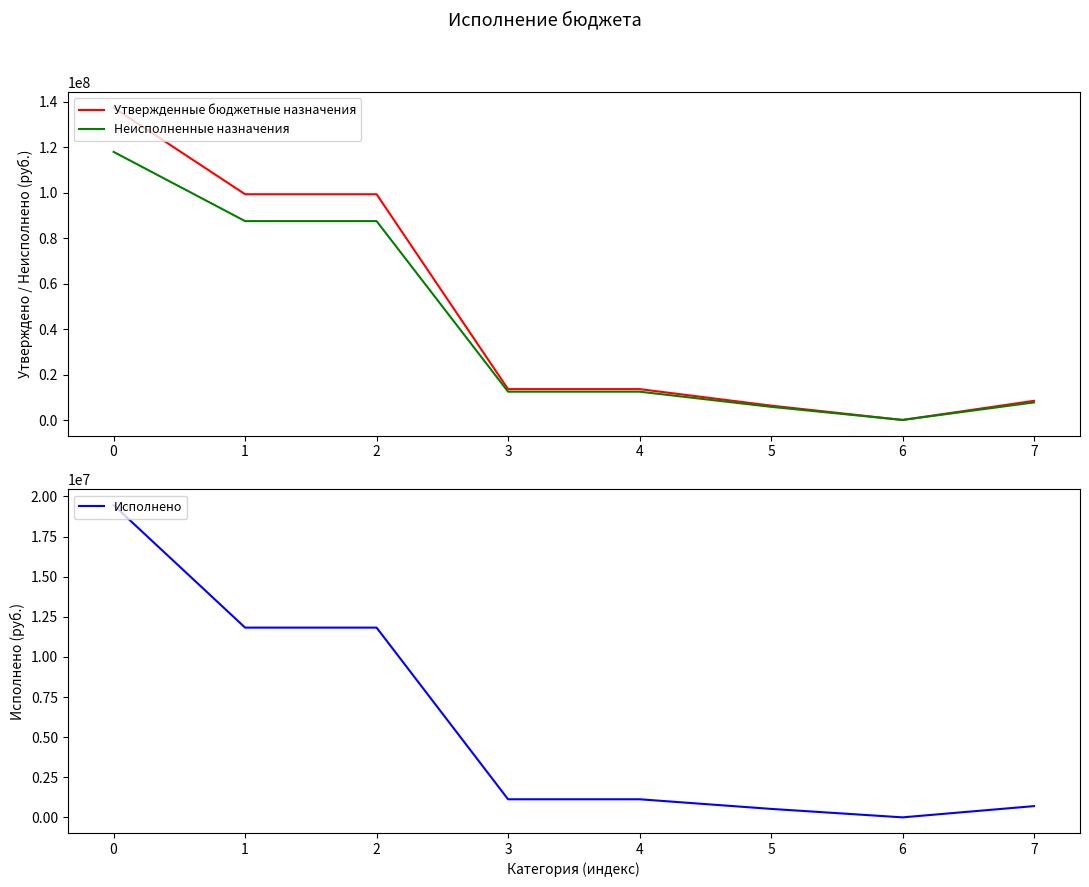

What is the highest value of the Исполнено series?

19462139.0